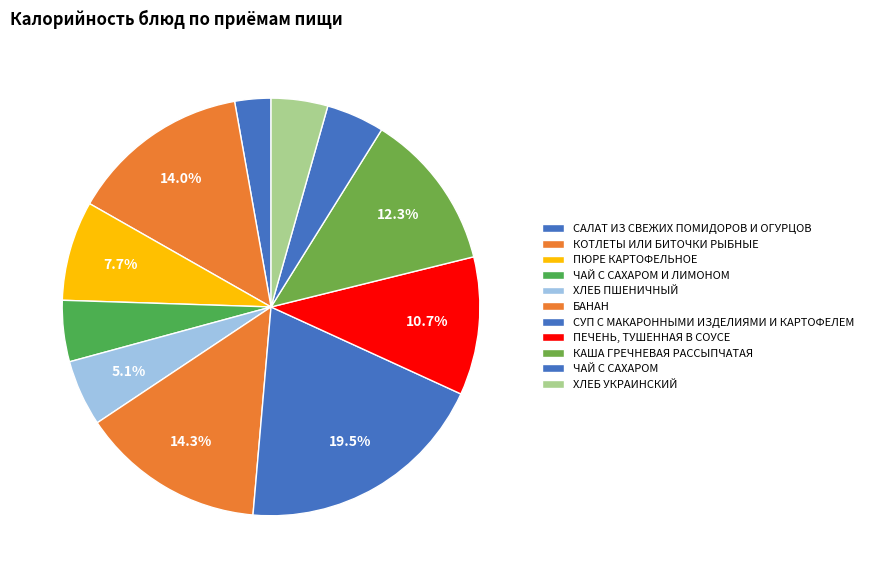

What portion of the pie excludes БАНАН?

85.7%